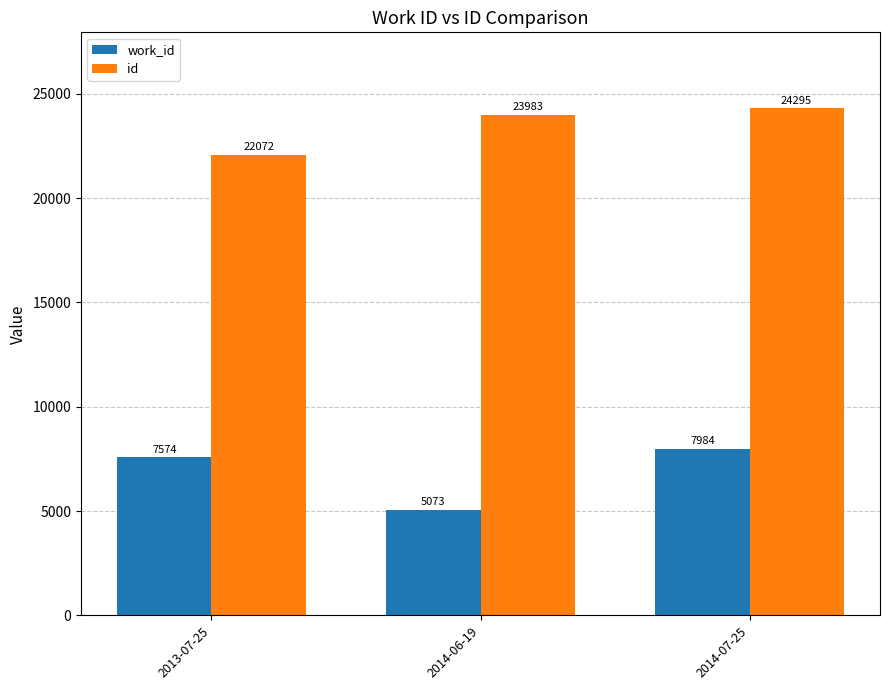

What are all the series names shown in the legend?

work_id, id